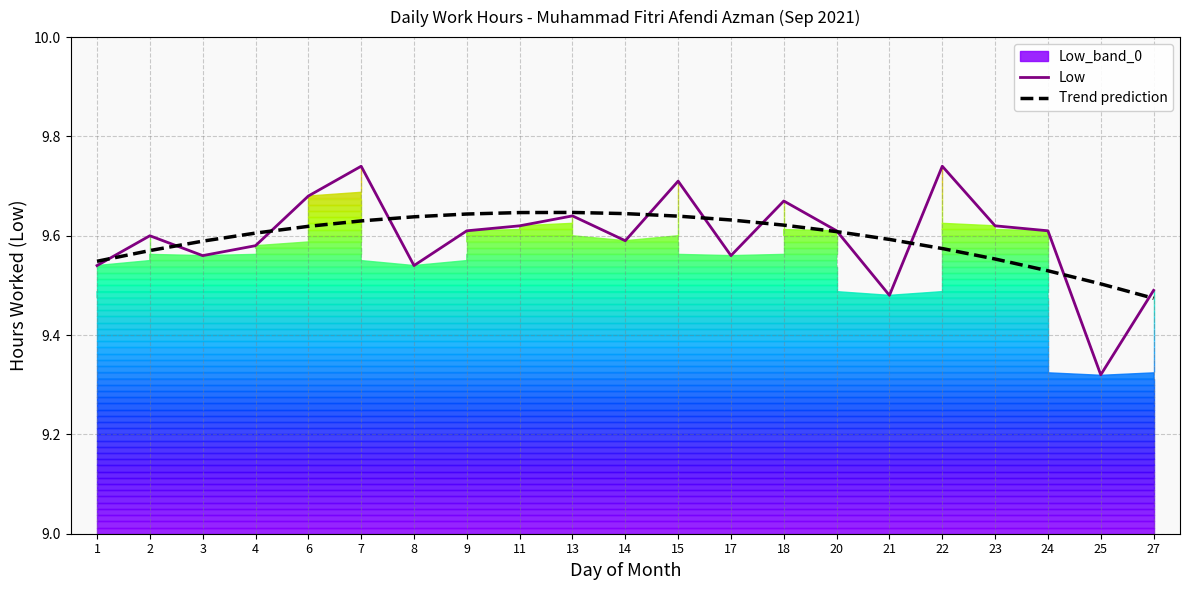

The value of Trend prediction at 18 is 9.6. True or false?

True